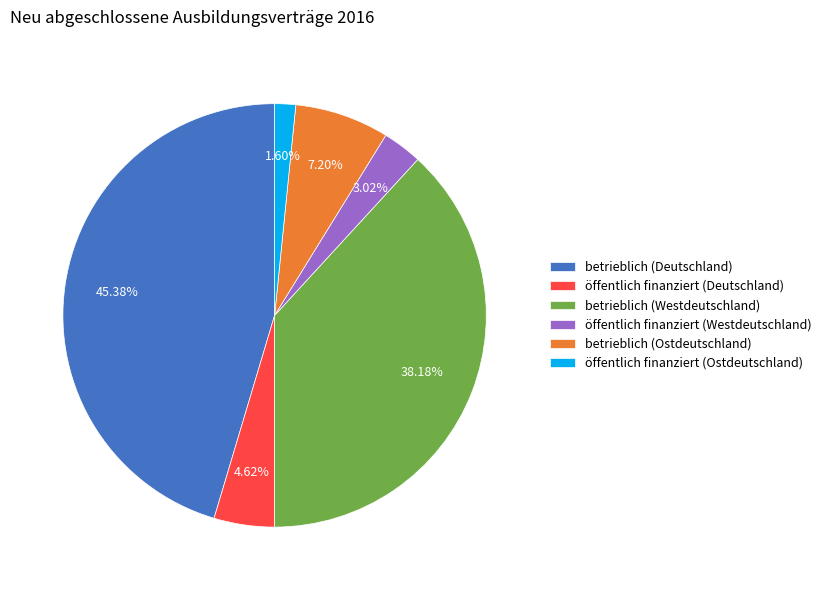

Rank the categories by value from lowest to highest.

öffentlich finanziert (Ostdeutschland), öffentlich finanziert (Westdeutschland), öffentlich finanziert (Deutschland), betrieblich (Ostdeutschland), betrieblich (Westdeutschland), betrieblich (Deutschland)